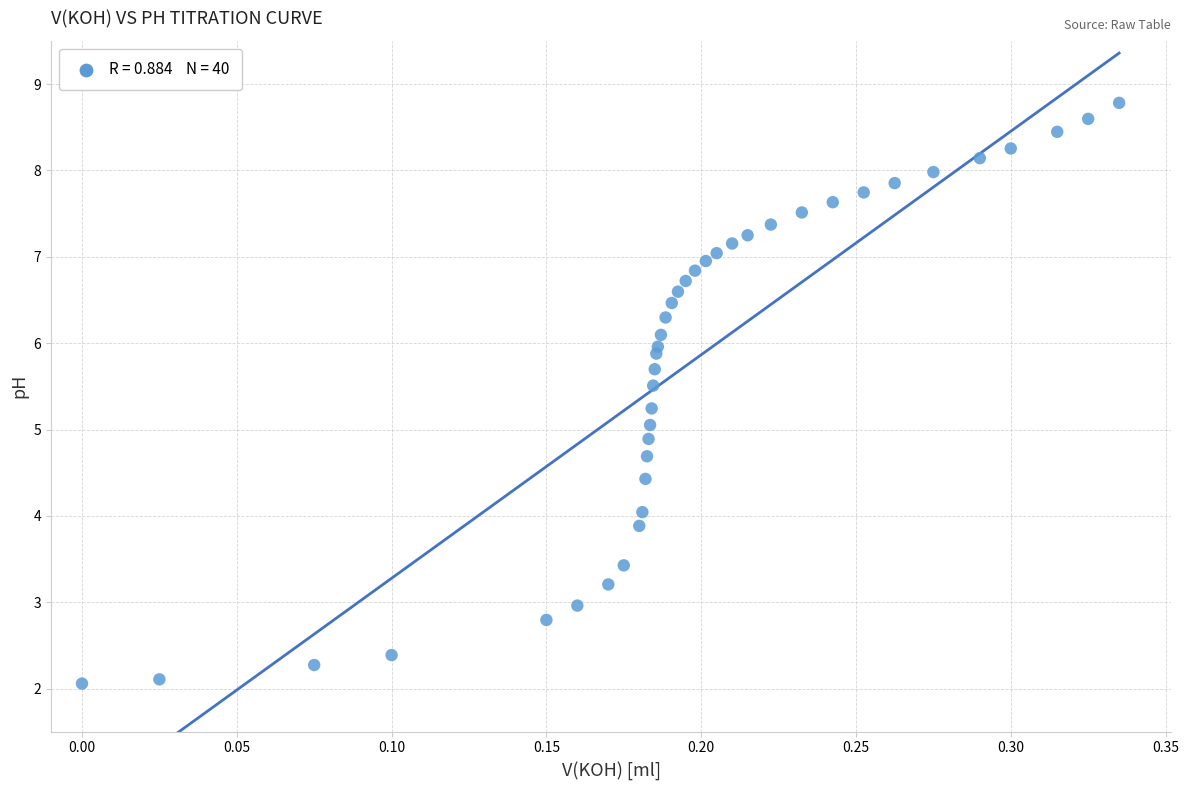

What is the range of Y values (max minus min)?

6.7